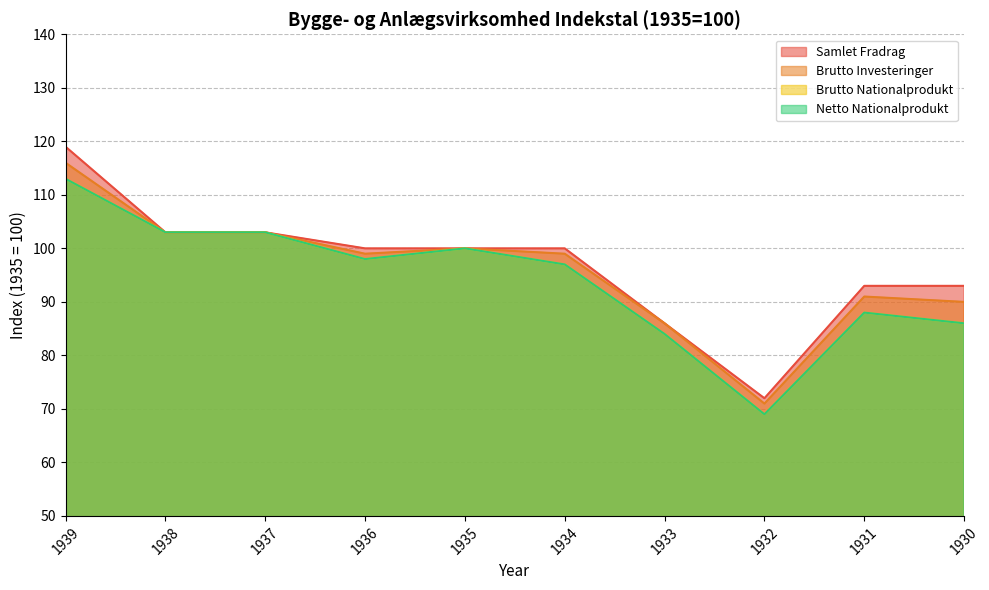

At 1936, list the series in order from smallest to largest.

Brutto Nationalprodukt, Netto Nationalprodukt, Brutto Investeringer, Samlet Fradrag